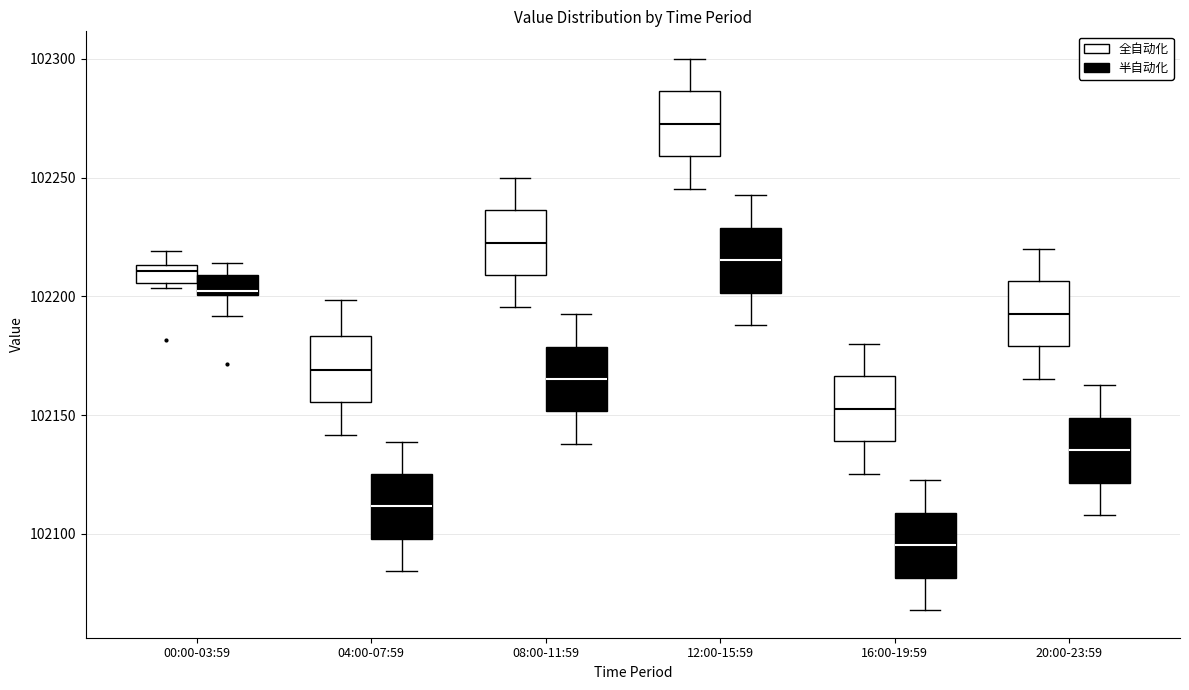

Reading left to right, read every box against the y-axis: the position of its median line, the range the box covers, and the ends of its whiskers. The values are not printed on the chart, so give them approximately, as read against the axis.

00:00-03:59 (全自动化): median 102210, box 102205 to 102215, whiskers 102205 (just below the box's lower edge) to 102220
00:00-03:59 (半自动化): median 102200 (just above the box's lower edge), box 102200 to 102210, whiskers 102190 to 102215
04:00-07:59 (全自动化): median 102170, box 102155 to 102185, whiskers 102140 to 102200
04:00-07:59 (半自动化): median 102110, box 102100 to 102125, whiskers 102085 to 102140
08:00-11:59 (全自动化): median 102225, box 102210 to 102235, whiskers 102195 to 102250
08:00-11:59 (半自动化): median 102165, box 102150 to 102180, whiskers 102140 to 102195
12:00-15:59 (全自动化): median 102275, box 102260 to 102285, whiskers 102245 to 102300
12:00-15:59 (半自动化): median 102215, box 102200 to 102230, whiskers 102190 to 102245
16:00-19:59 (全自动化): median 102155, box 102140 to 102165, whiskers 102125 to 102180
16:00-19:59 (半自动化): median 102095, box 102080 to 102110, whiskers 102070 to 102125
20:00-23:59 (全自动化): median 102195, box 102180 to 102205, whiskers 102165 to 102220
20:00-23:59 (半自动化): median 102135, box 102120 to 102150, whiskers 102110 to 102165